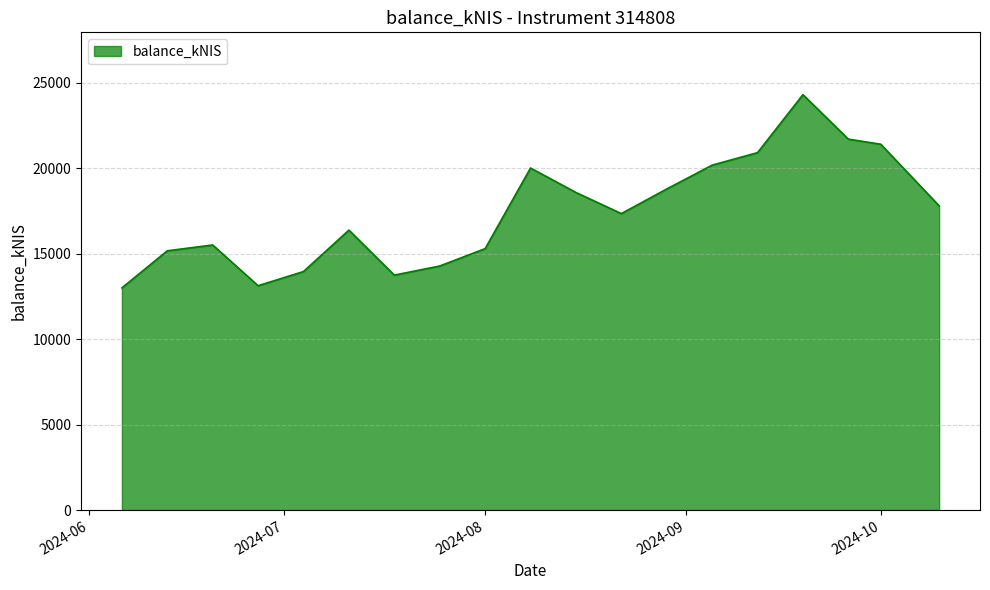

What is the maximum value shown in the chart?

24307.3